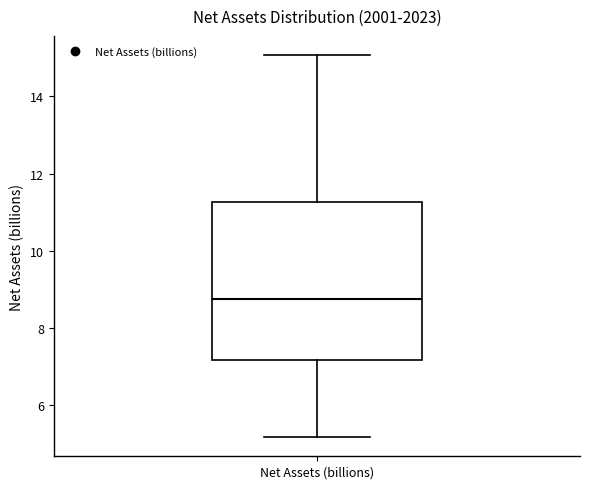

Transcribe this box plot: give where the median line is, the range the box spans, and where the two whiskers end, as read against the y-axis. The values are not printed on the chart, so give them approximately, as read against the axis.

median 8.8, box 7.2 to 11.2, whiskers 5.2 to 15.0